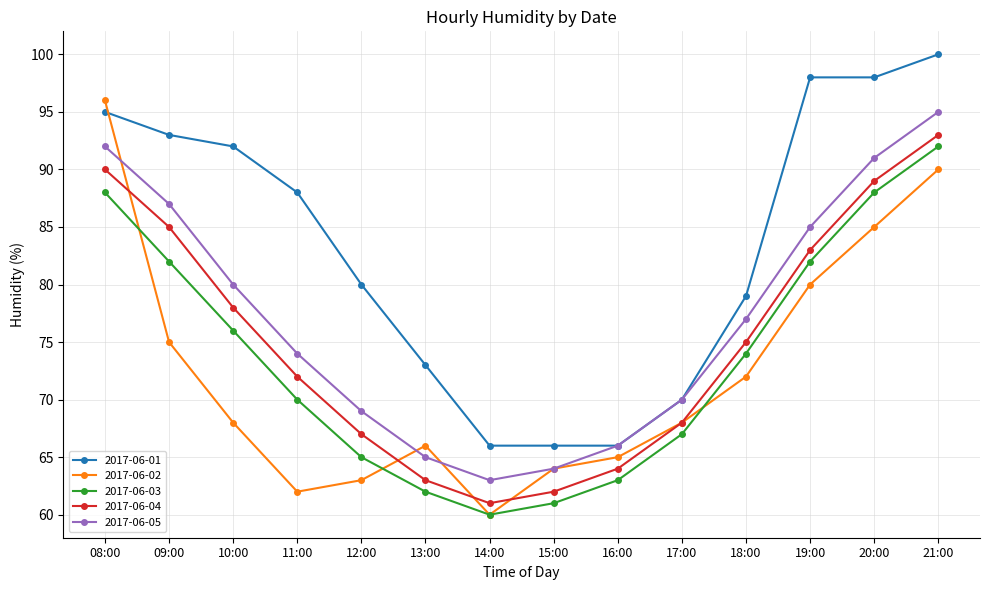

At 08:00, list the series in order from smallest to largest.

2017-06-03, 2017-06-04, 2017-06-05, 2017-06-01, 2017-06-02